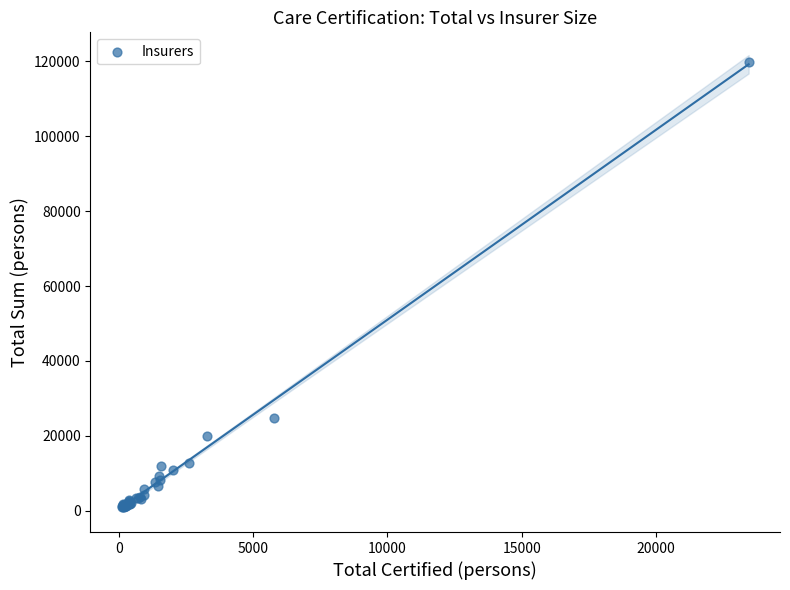

What Y value in the scatter plot is closest to 60341?

24821